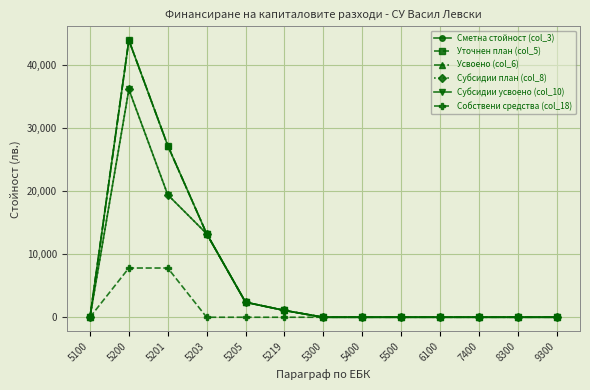

Is this an area chart (filled region under the line)?

No